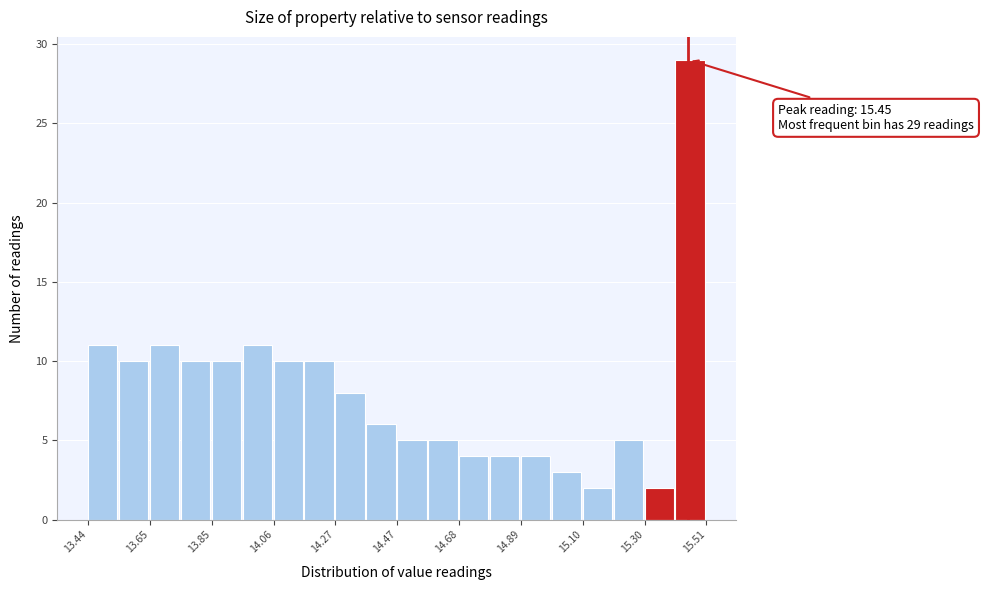

Read against the x-axis, roughly where is the centre of the tallest bar?

15.45